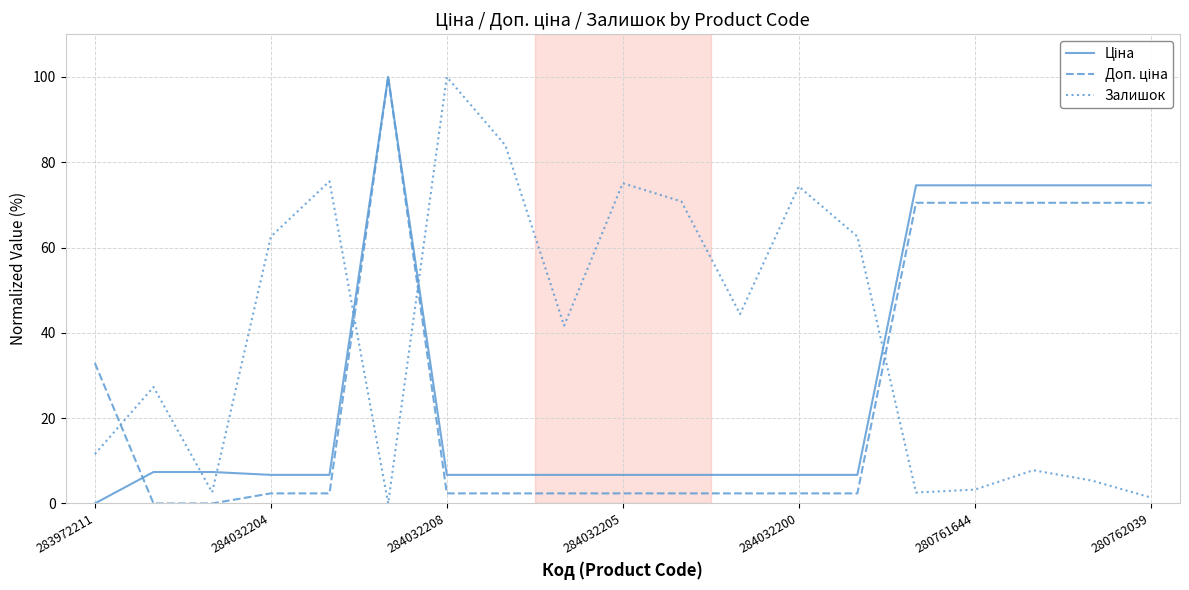

What is the greatest value displayed?

100.0